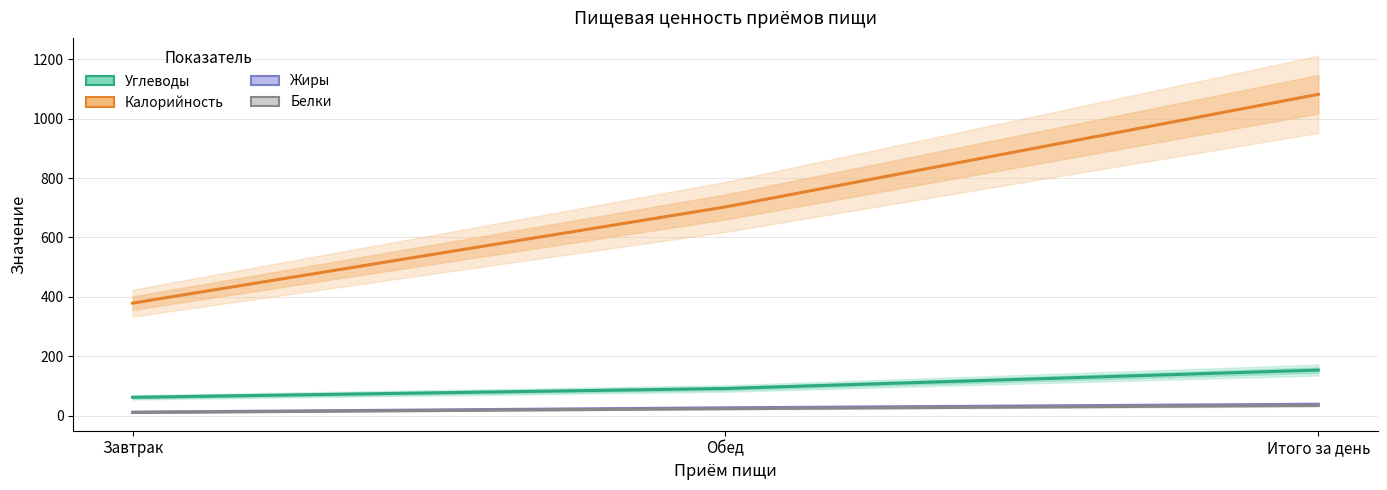

True or false: Калорийность has a value of 702.7 at Обед.

True